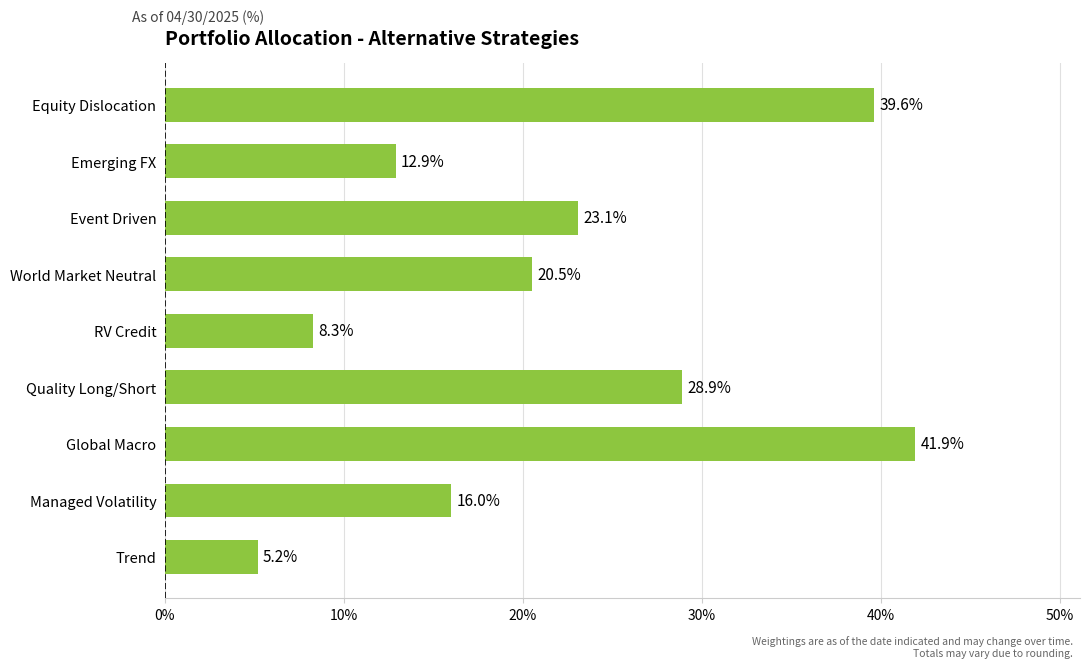

Count the number of data series in this chart.

1